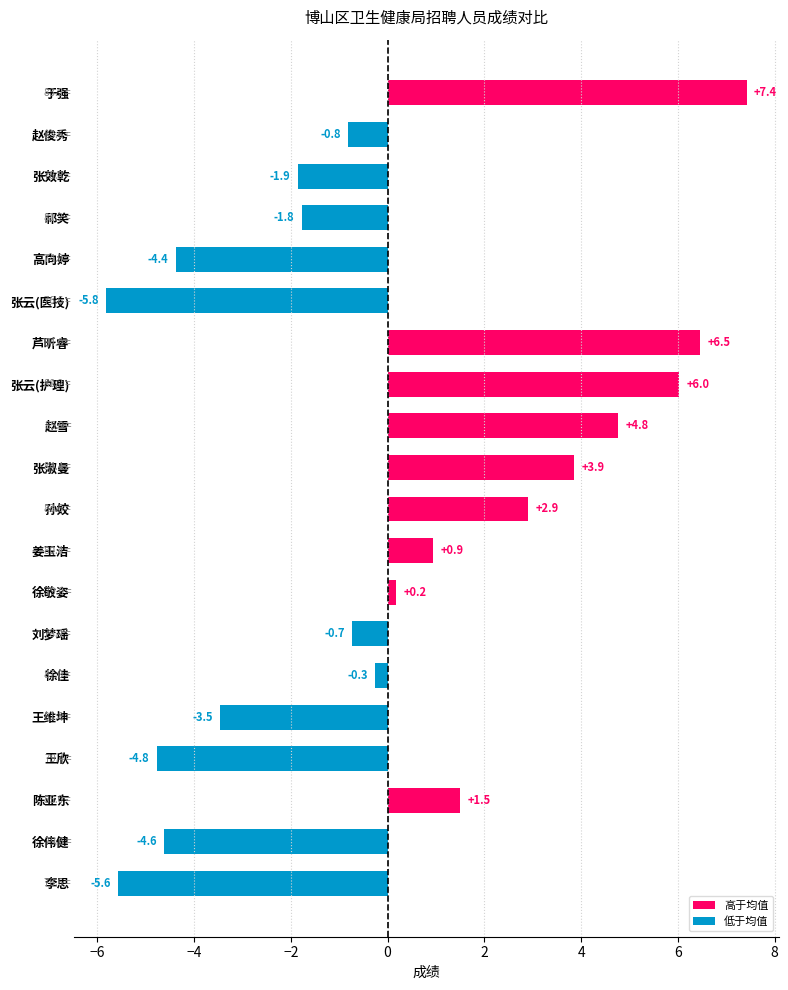

Rank the categories by value from lowest to highest.

张云(医技), 李思, 王欣, 徐伟健, 高向婷, 王维坤, 张效乾, 祁笑, 赵俊秀, 刘梦瑶, 徐佳, 徐敬姿, 姜玉洁, 陈亚东, 孙姣, 张淑曼, 赵雪, 张云(护理), 芦昕睿, 于强